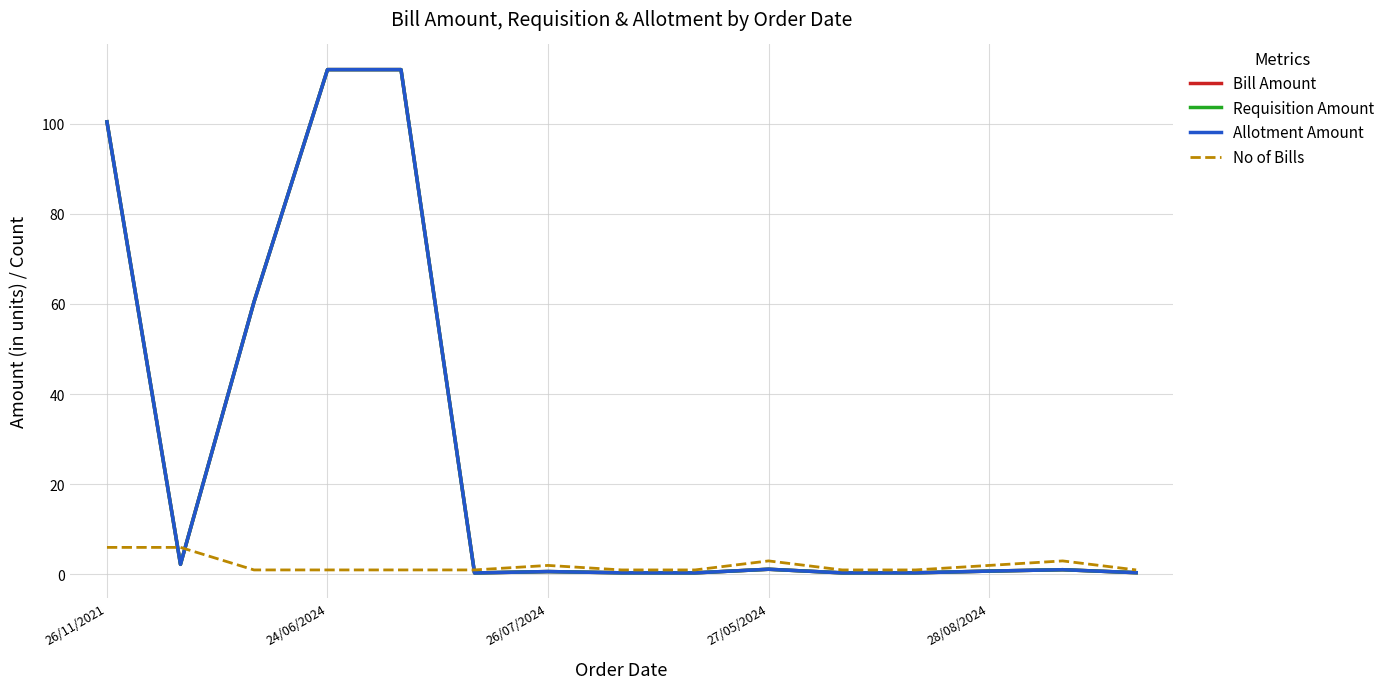

What is the difference between the maximum and minimum values in the Bill Amount series?

111.7